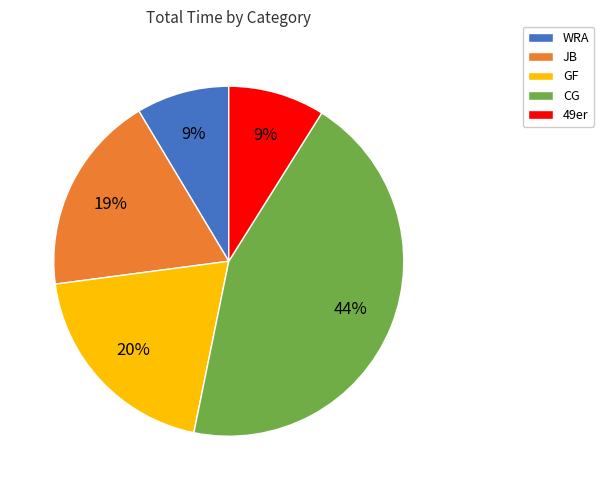

Between WRA and CG, which is larger?

CG